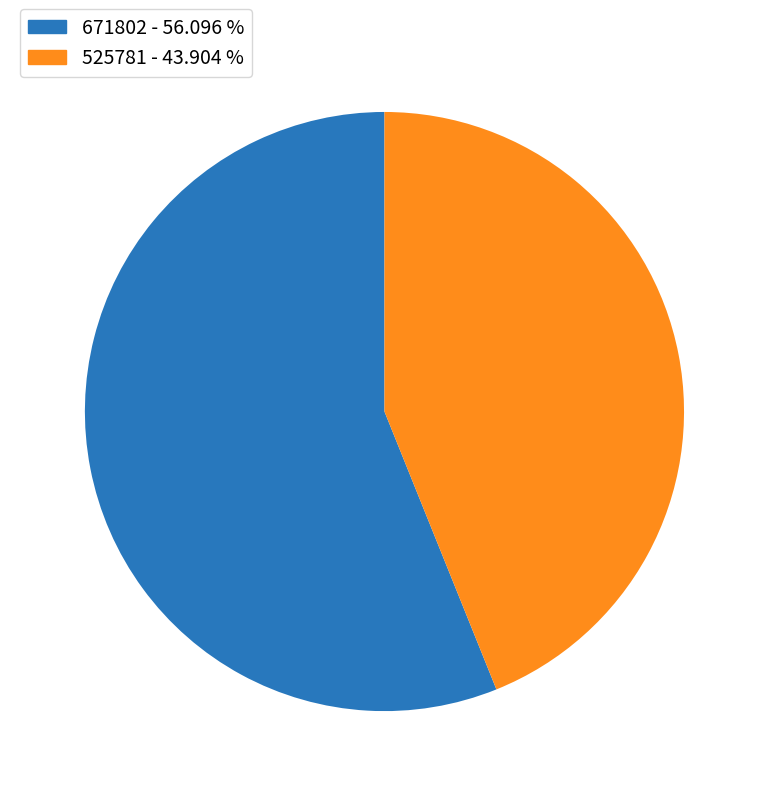

Which category accounts for the majority?

671802